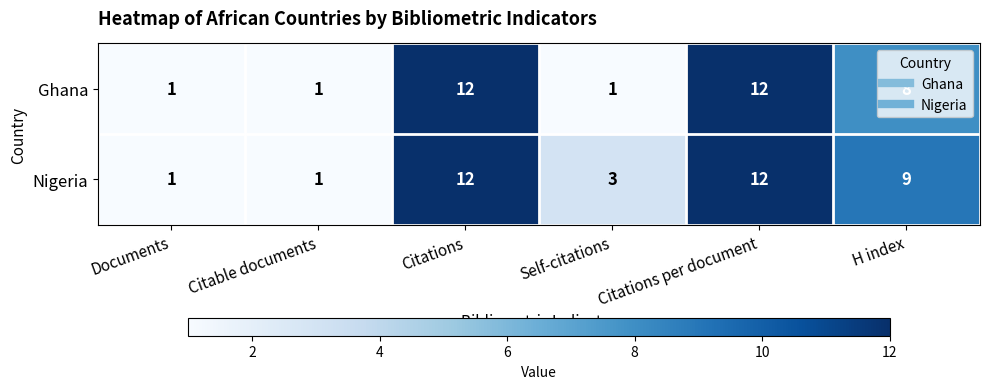

The value of Ghana at Citations per document is 12. True or false?

True